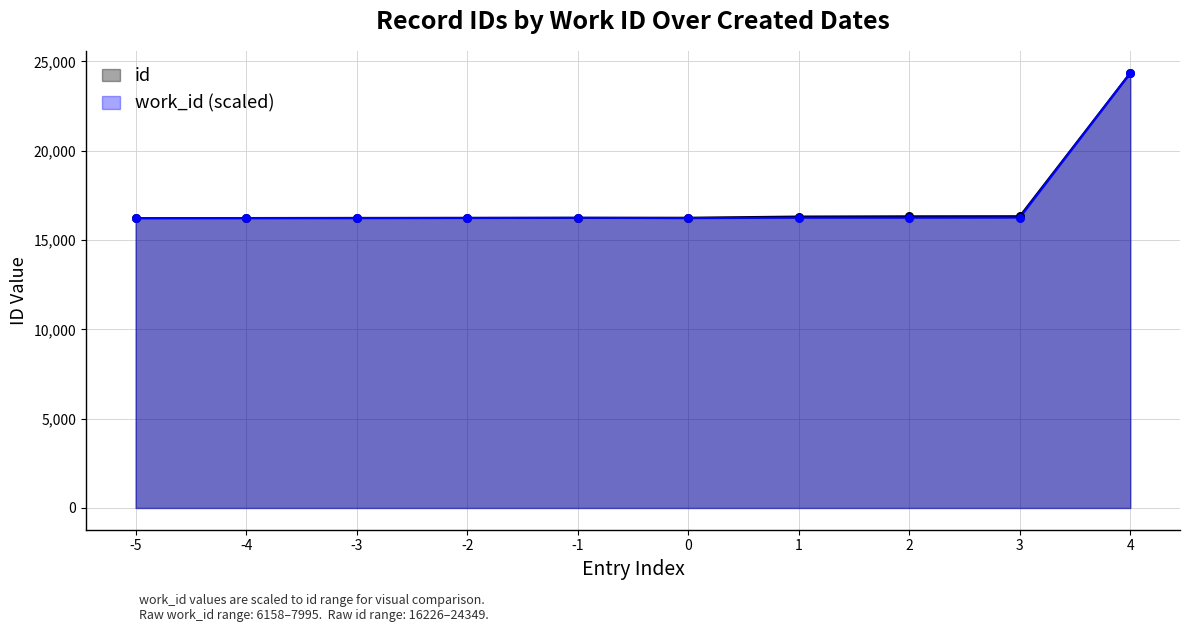

What are all the series names shown in the legend?

id, work_id (scaled)